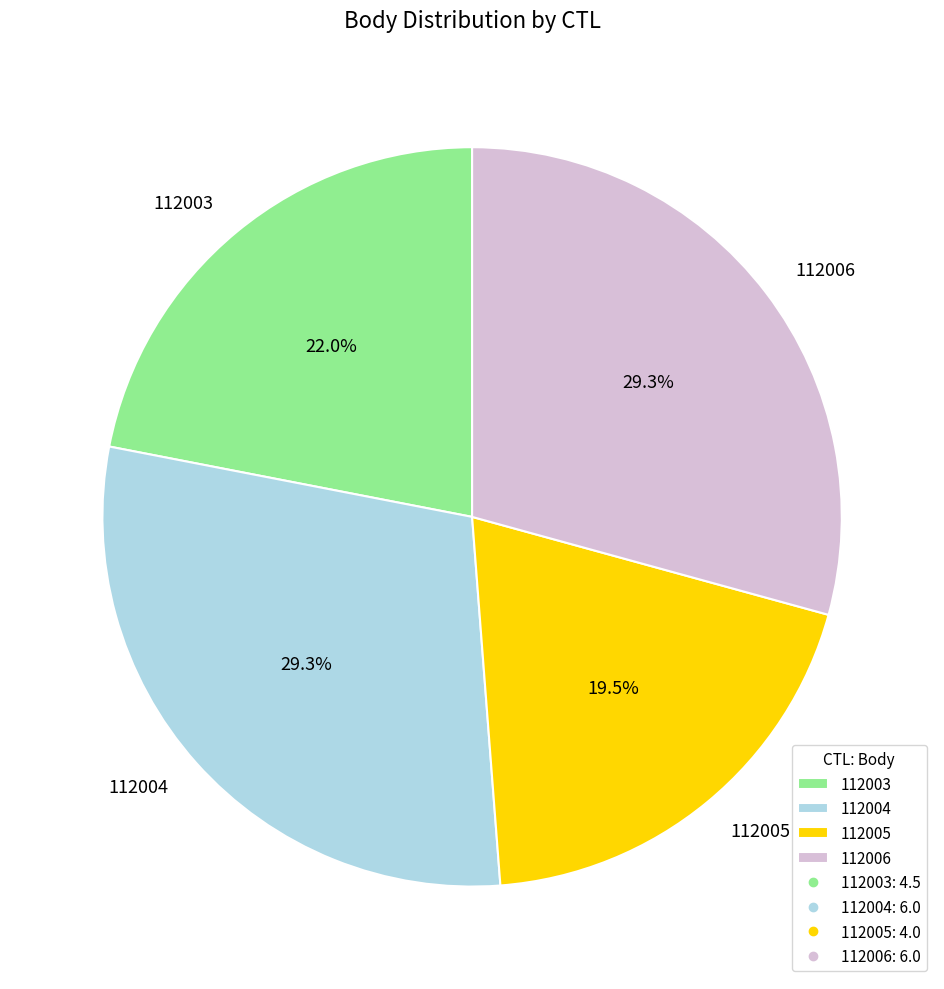

What percentage is the 112003 slice, to the nearest percent?

22%